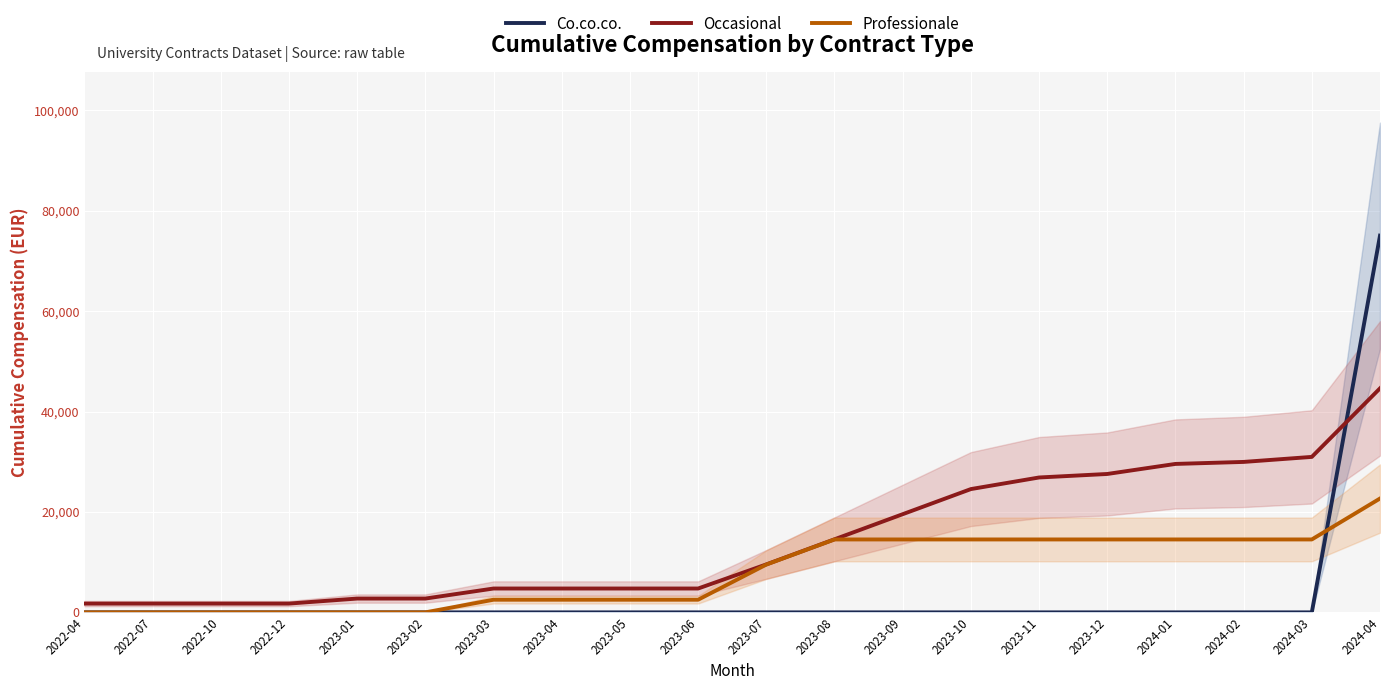

Which category has the highest value across all series?

2024-04